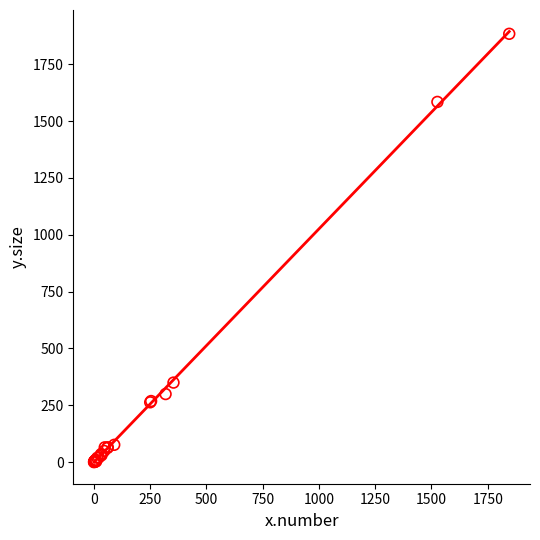

What Y value in the scatter plot is closest to 941?

350.0